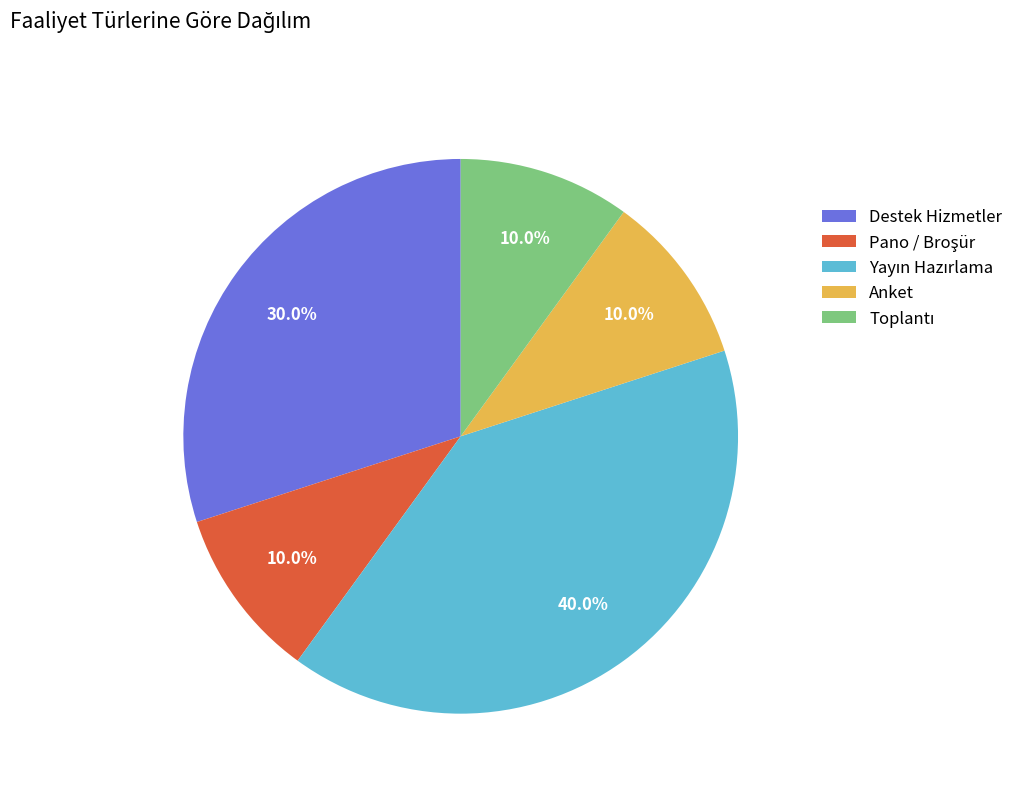

How much of the chart is everything except Anket?

90.0%